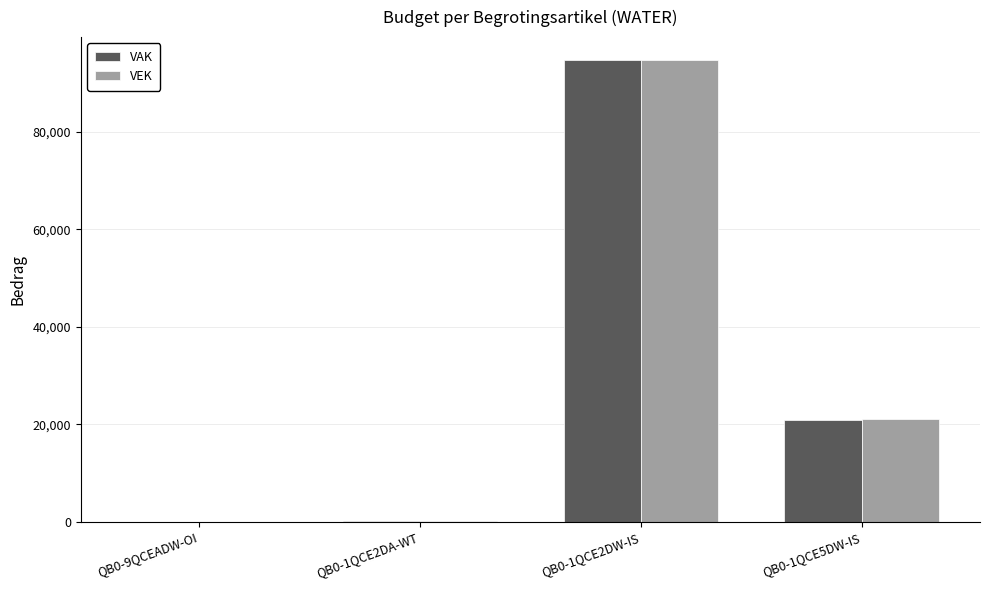

Are the bars horizontal?

No